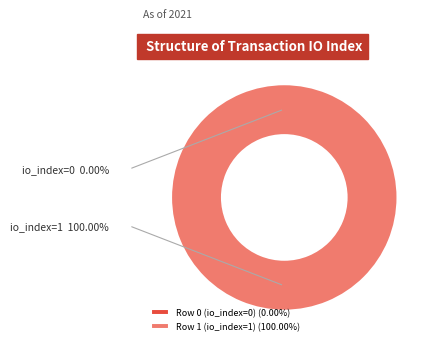

Which category has the smallest portion of the pie?

Row 0 (io_index=0)